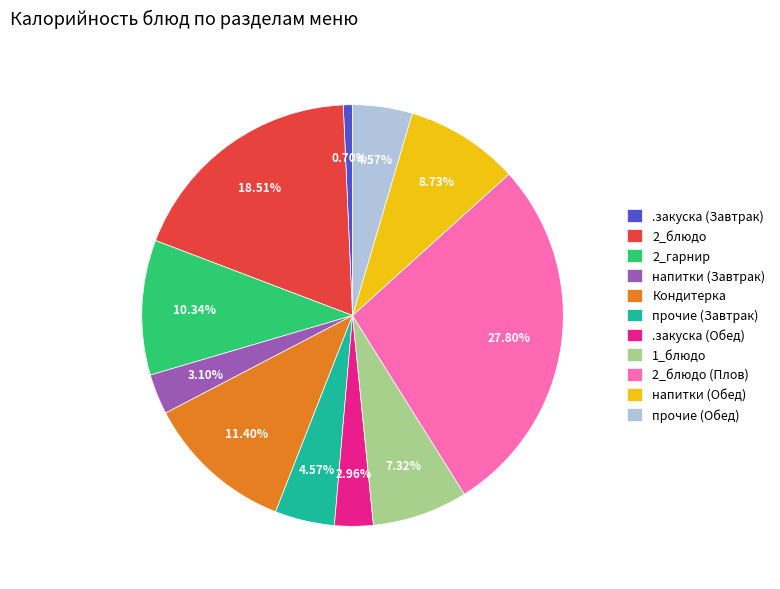

To the nearest percent, what portion does прочие (Завтрак) represent?

5%